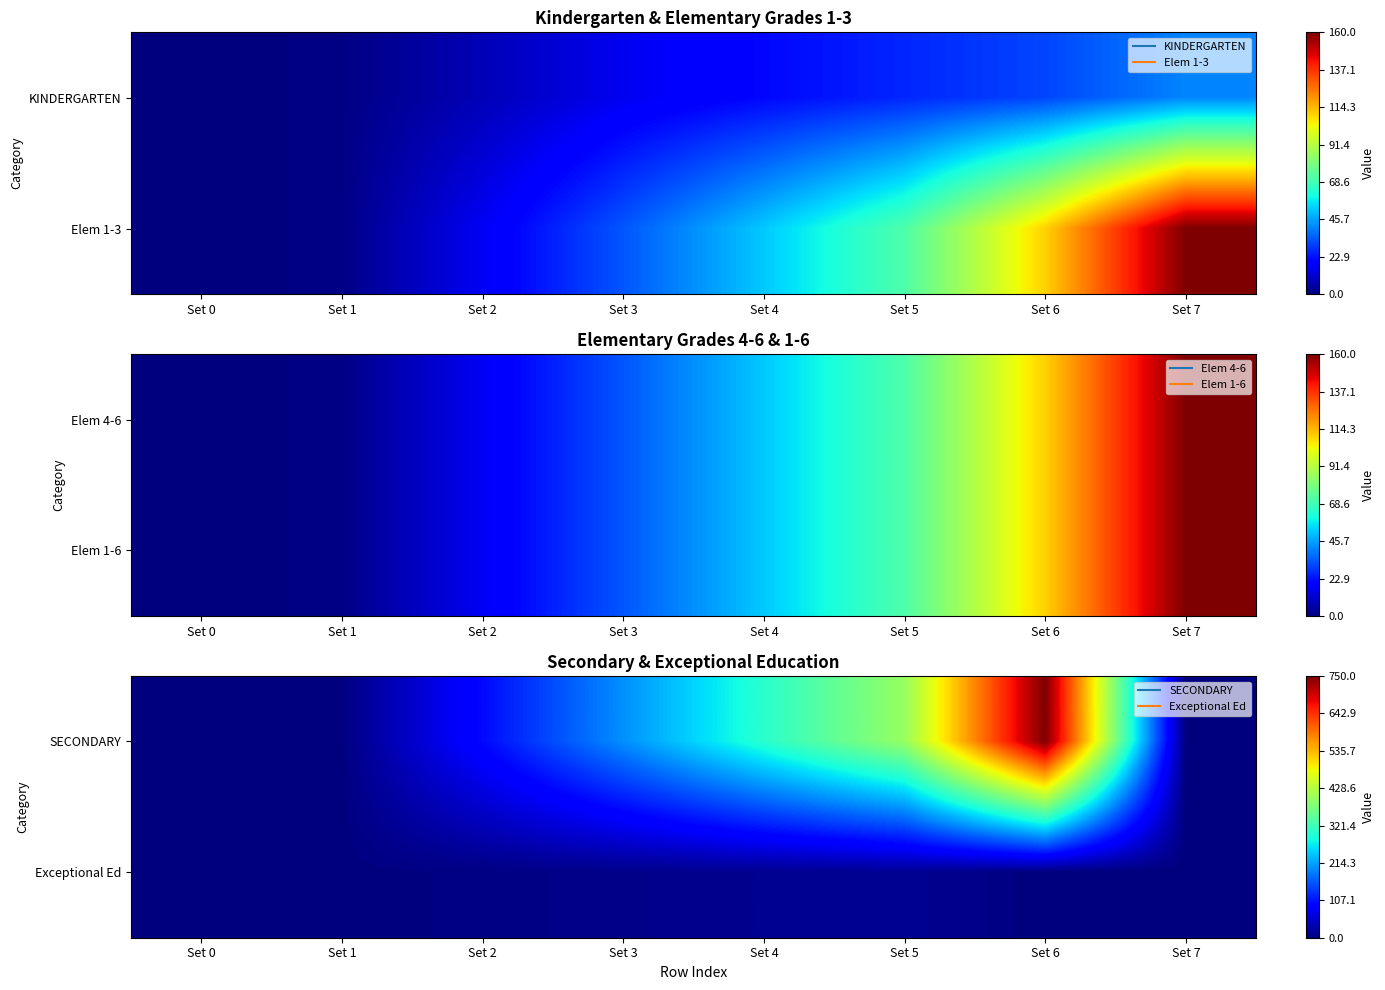

Which label corresponds to the largest value in the chart?

Set 6